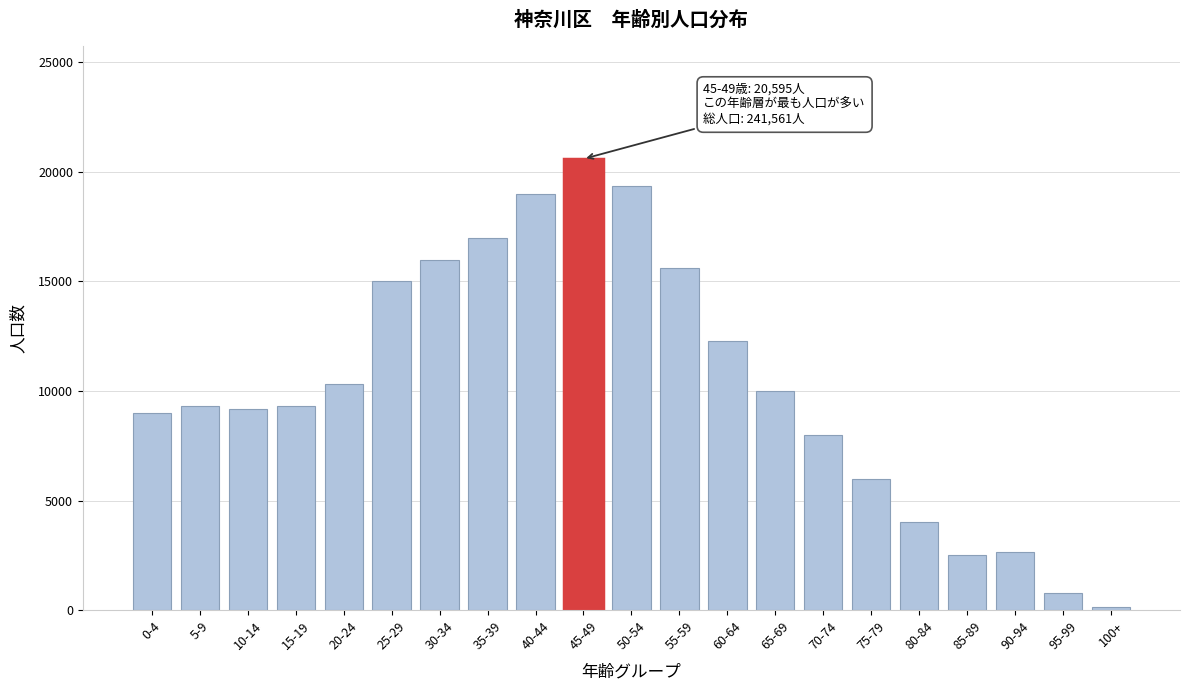

Is it true that the value at 90-94 is 930?

False